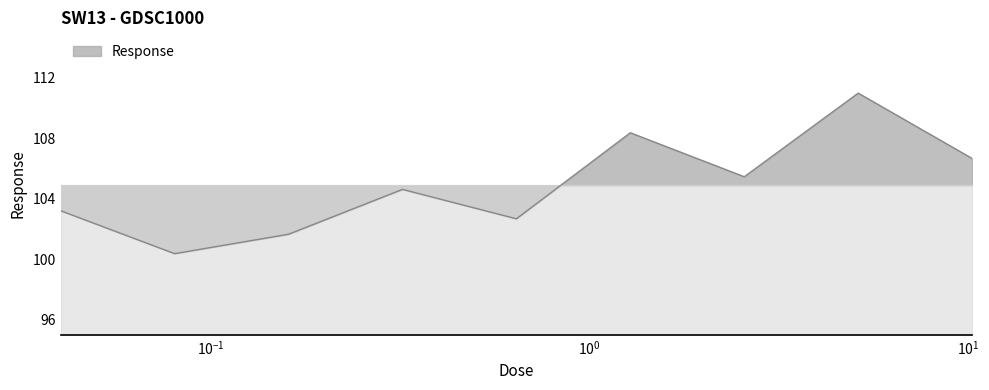

What is the maximum value shown in the chart?

111.0